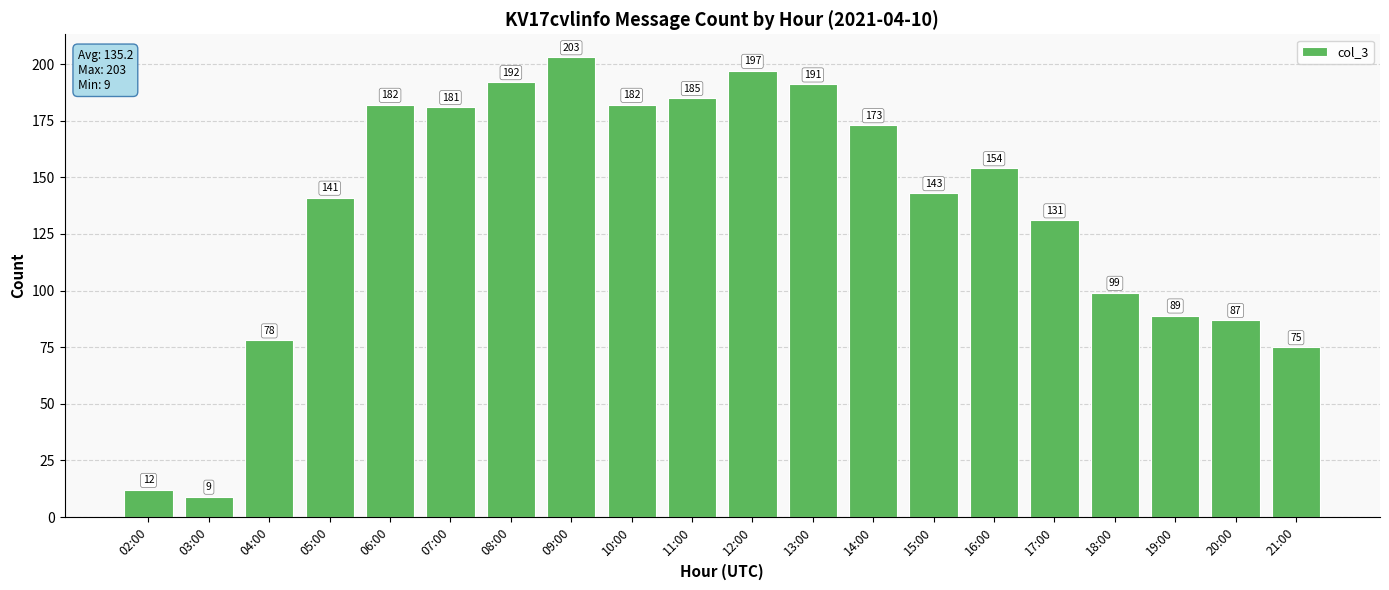

What is the difference between the maximum and minimum values?

194